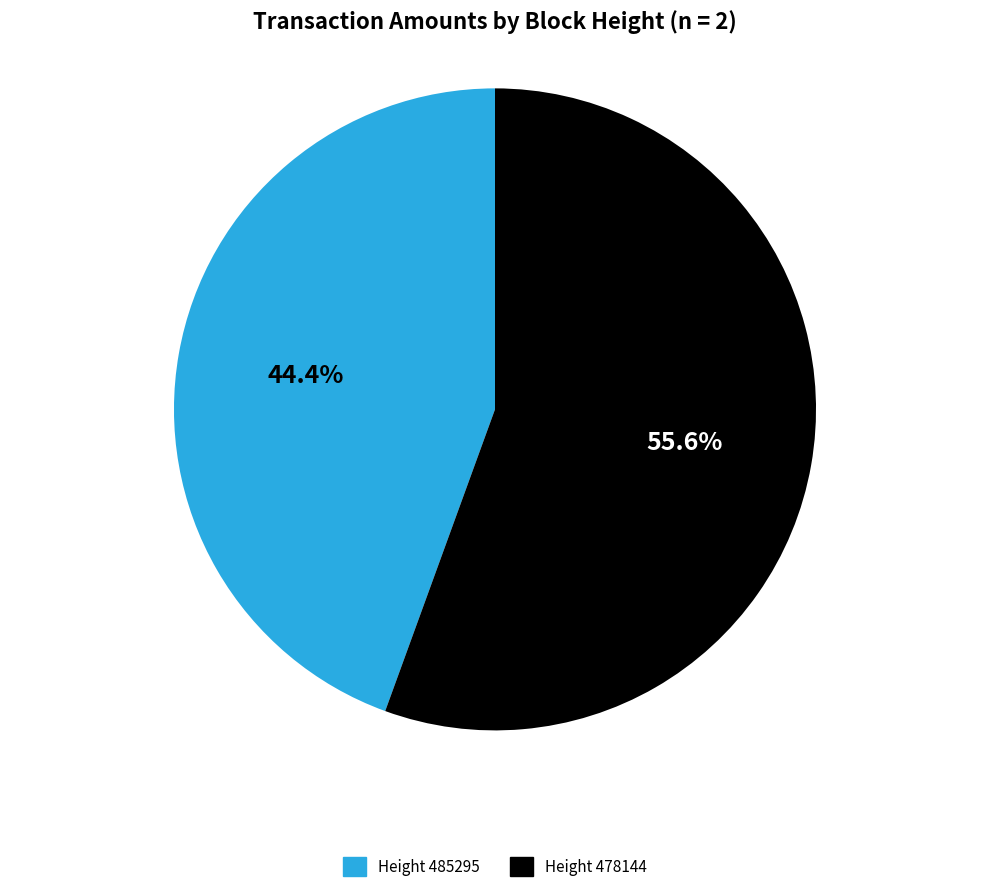

What is the ratio of the value at Height 485295 to the value at Height 478144?

0.8